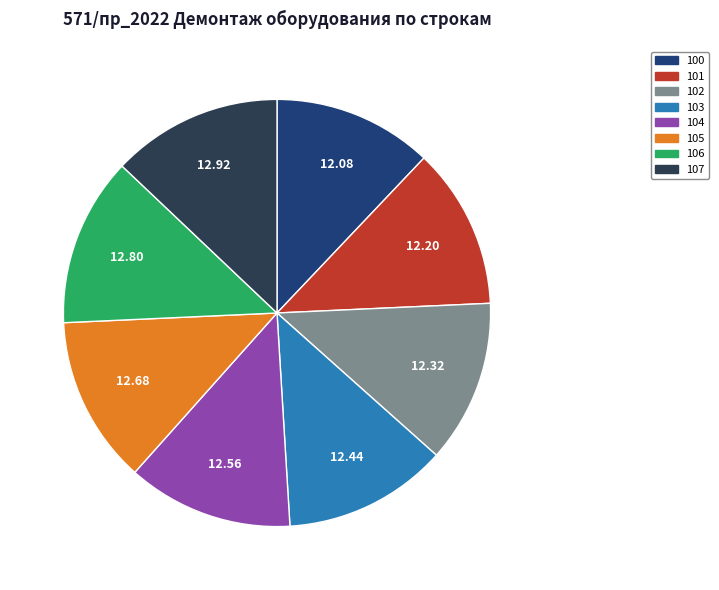

Combined, do 105 and 101 account for over 50%?

No